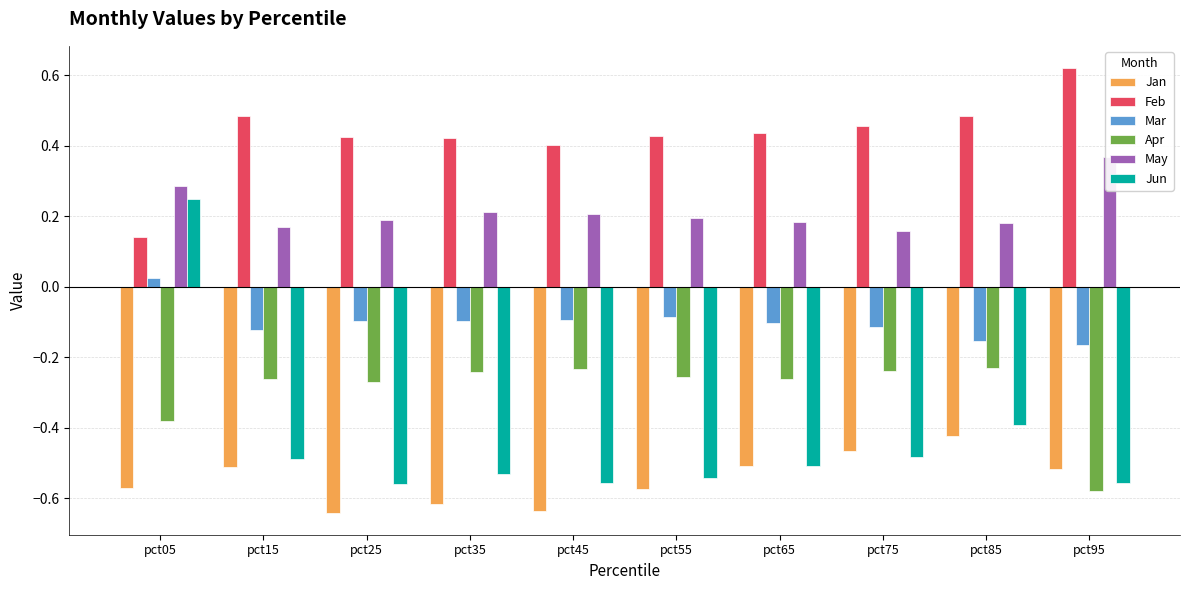

At which category is the sum across all series the highest?

pct05